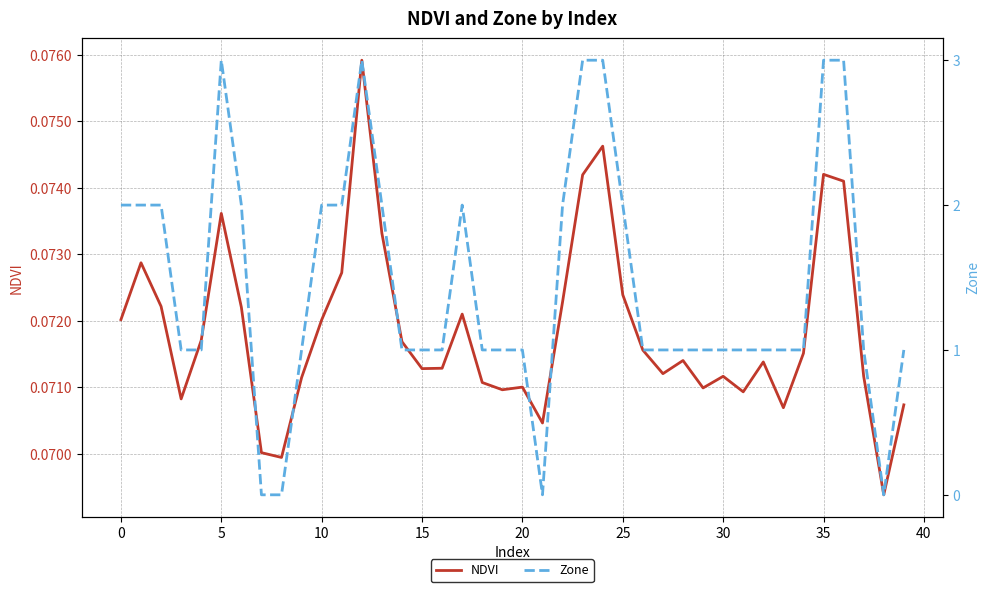

Reading left to right, extract all data points from this chart.

NDVI: 0.1	0.1	0.1	0.1	0.1	0.1	0.1	0.1	0.1	0.1	0.1	0.1	0.1	0.1	0.1	0.1	0.1	0.1	0.1	0.1	0.1	0.1	0.1	0.1	0.1	0.1	0.1	0.1	0.1	0.1	0.1	0.1	0.1	0.1	0.1	0.1	0.1	0.1	0.1	0.1
Zone: 2.0	2.0	2.0	1.0	1.0	3.0	2.0	0.0	0.0	1.0	2.0	2.0	3.0	2.0	1.0	1.0	1.0	2.0	1.0	1.0	1.0	0.0	2.0	3.0	3.0	2.0	1.0	1.0	1.0	1.0	1.0	1.0	1.0	1.0	1.0	3.0	3.0	1.0	0.0	1.0